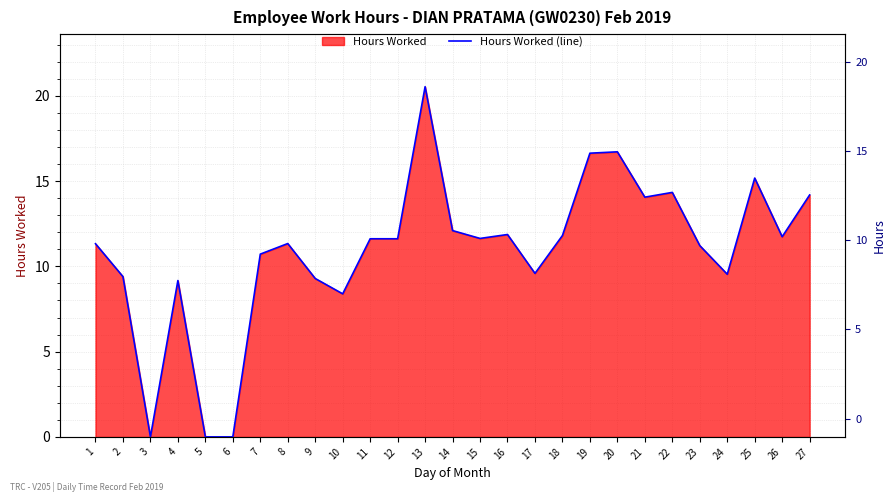

What is the difference between the maximum and minimum values?

20.5